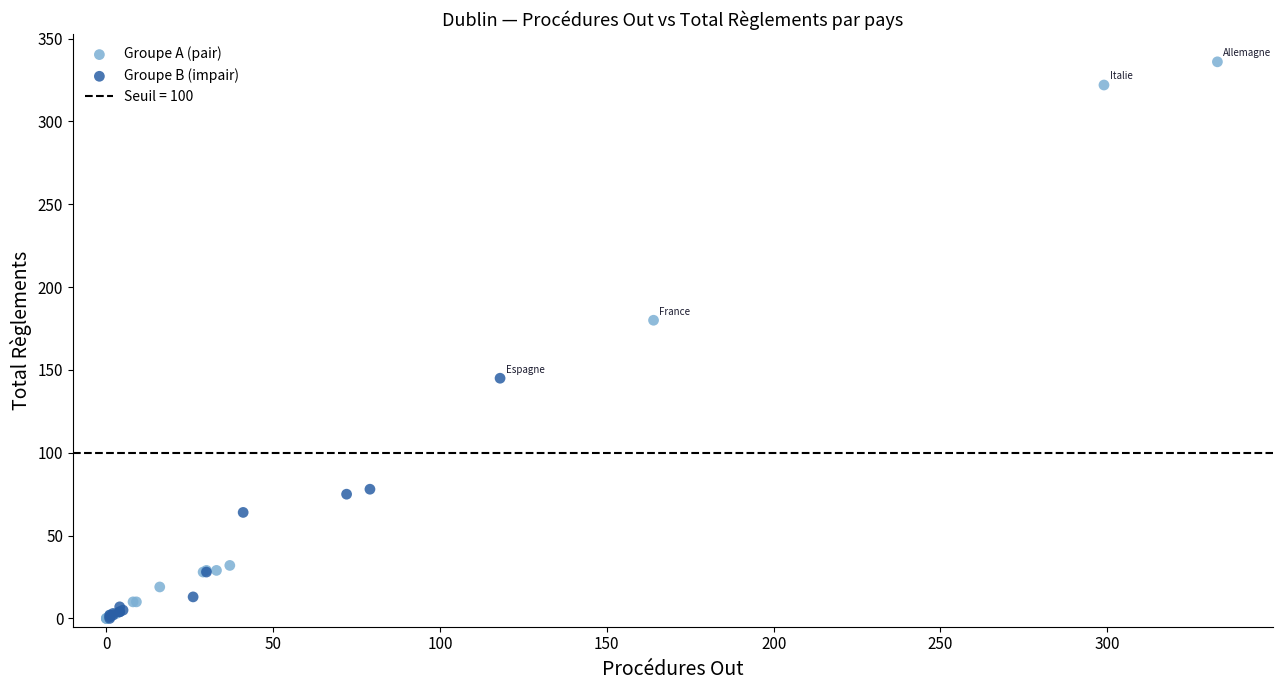

Which series reaches the maximum Y coordinate?

Groupe A (pair)